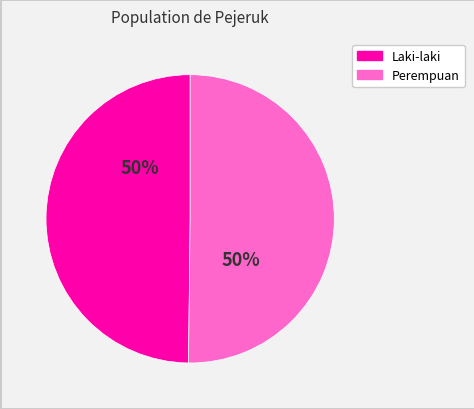

To the nearest percent, what portion does Perempuan represent?

50%